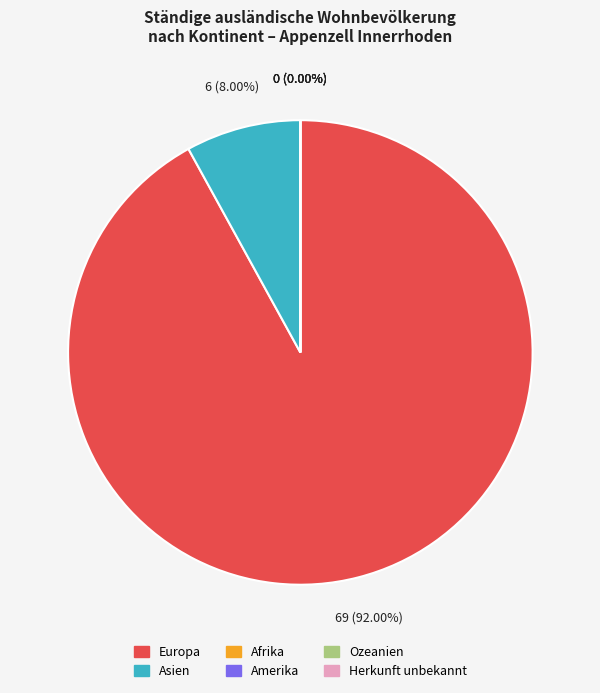

Is the sum of Europa and Ozeanien greater than half?

Yes